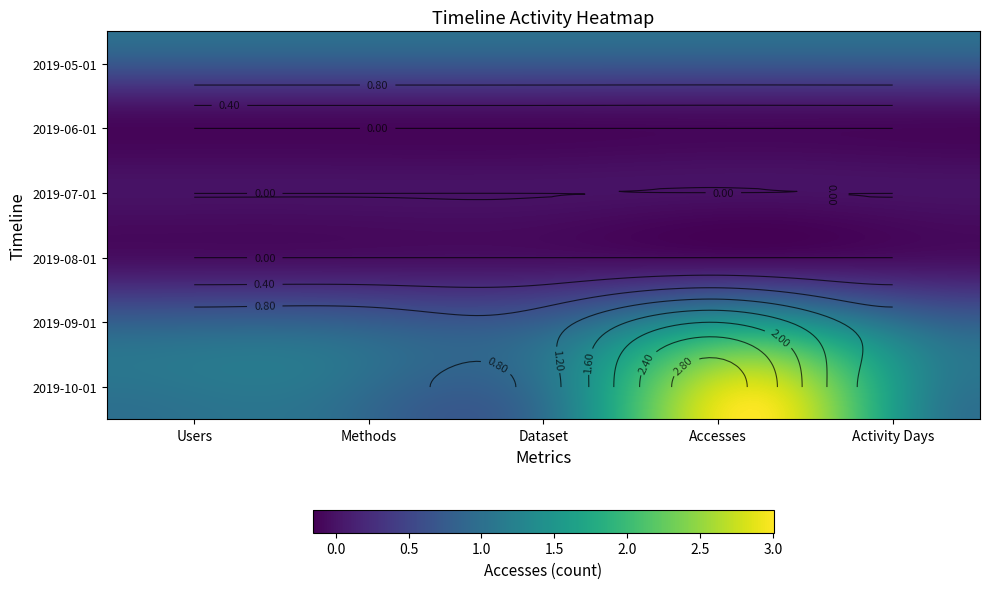

Reading left to right, transcribe all the data shown in this chart.

2019-05-01: Users=1	Methods=1	Dataset=1	Accesses=1	Activity Days=1
2019-06-01: Users=0	Methods=0	Dataset=0	Accesses=0	Activity Days=0
2019-07-01: Users=0	Methods=0	Dataset=0	Accesses=0	Activity Days=0
2019-08-01: Users=0	Methods=0	Dataset=0	Accesses=0	Activity Days=0
2019-09-01: Users=1	Methods=1	Dataset=1	Accesses=2	Activity Days=1
2019-10-01: Users=1	Methods=1	Dataset=1	Accesses=3	Activity Days=1